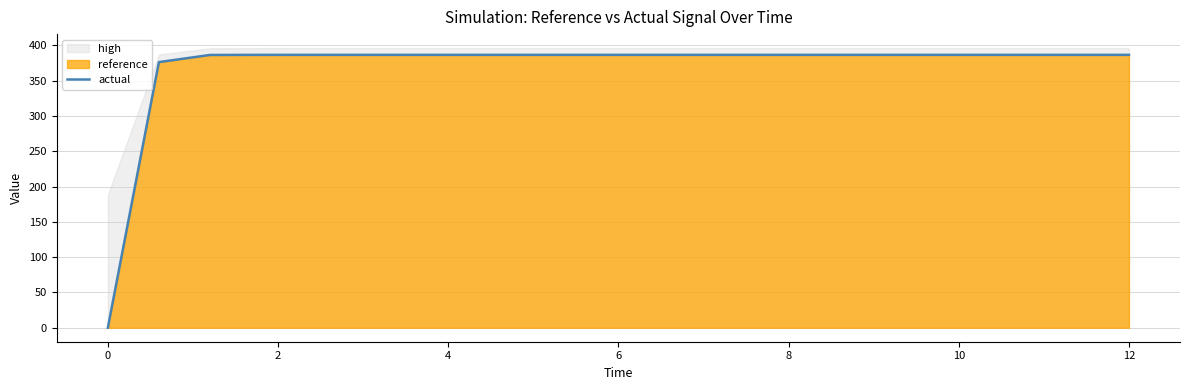

Where does the data first go above 386?

2